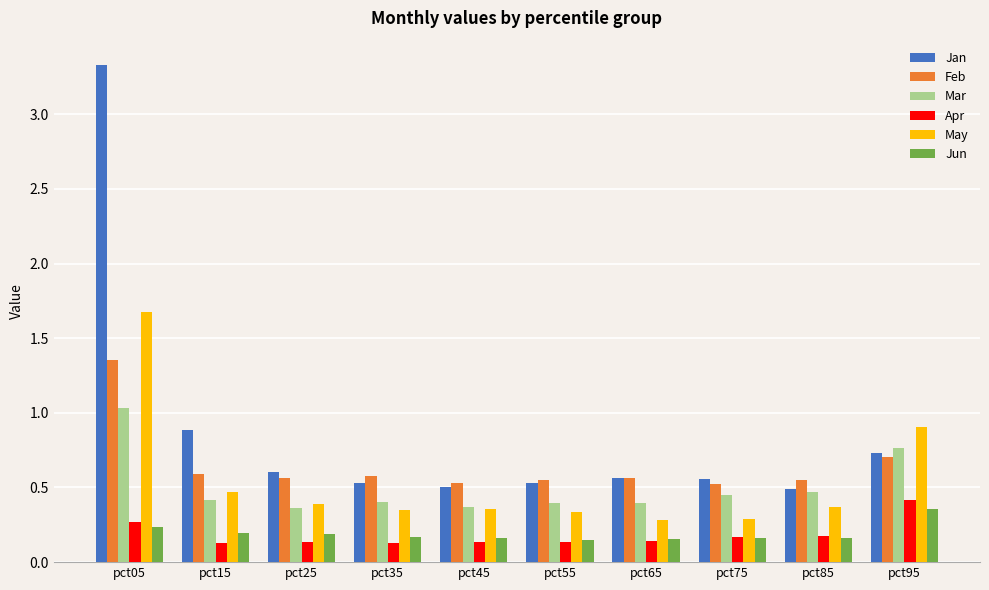

Between pct15 and pct45, which series saw the biggest shift?

Jan